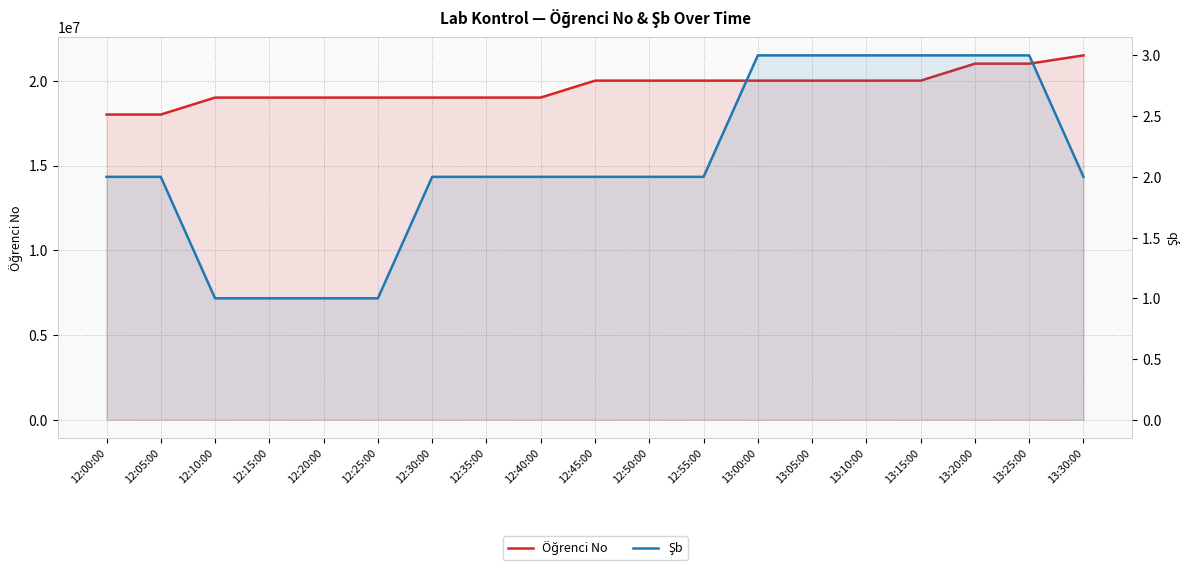

Where is Şb nearest to the value 2?

12:00:00